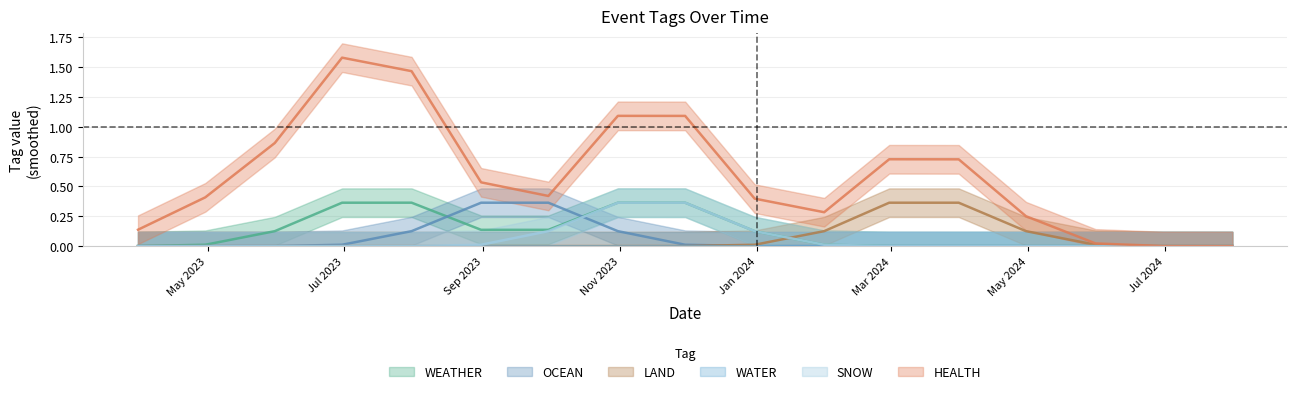

How many positive values does the SNOW series have?

1